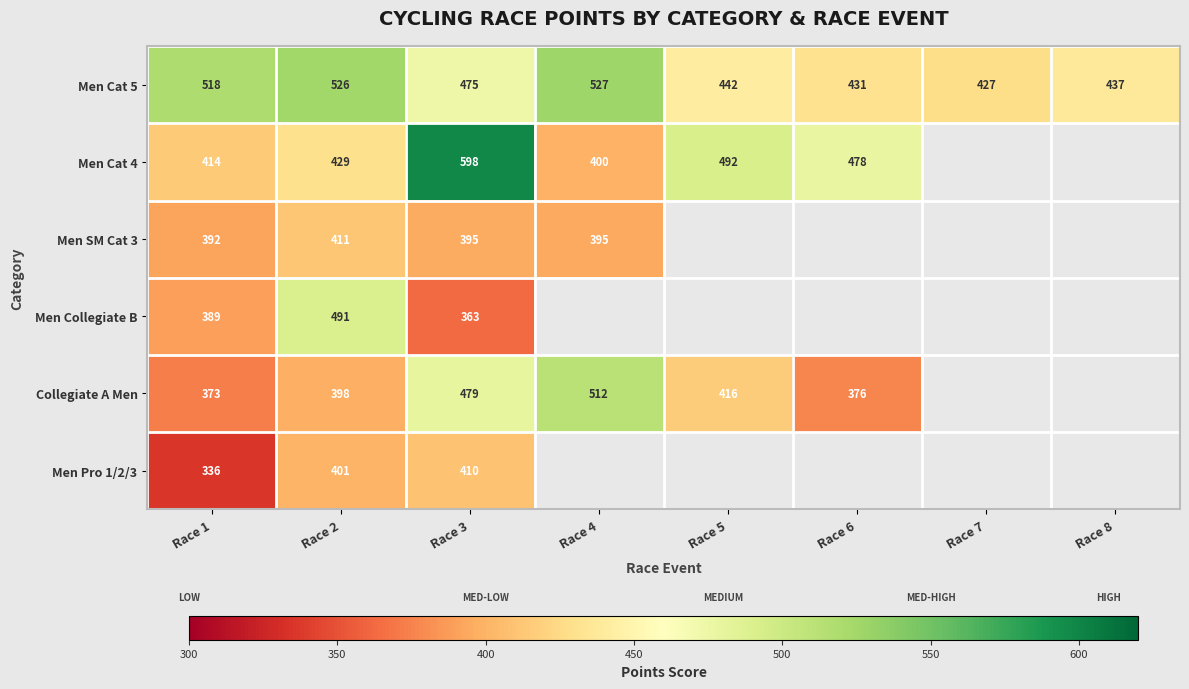

What is the difference between the Men Cat 5 values at Race 4 and Race 8?

90